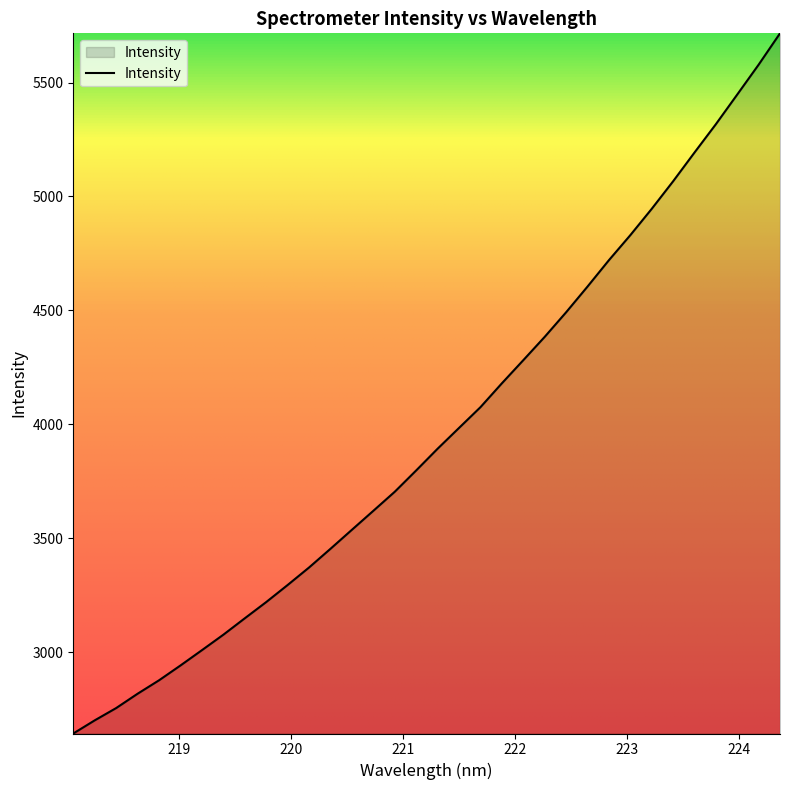

Reading right to left, what are all the values shown in this chart?

5715.9	5578.3	5447.3	5317.1	5192.6	5066.4	4945.5	4830.1	4720.3	4604.6	4491.7	4384.0	4281.6	4180.2	4075.5	3984.6	3893.4	3798.1	3704.7	3621.1	3537.9	3454.4	3372.4	3295.6	3220.7	3149.4	3077.5	3009.6	2942.5	2877.5	2818.5	2755.6	2701.7	2644.0